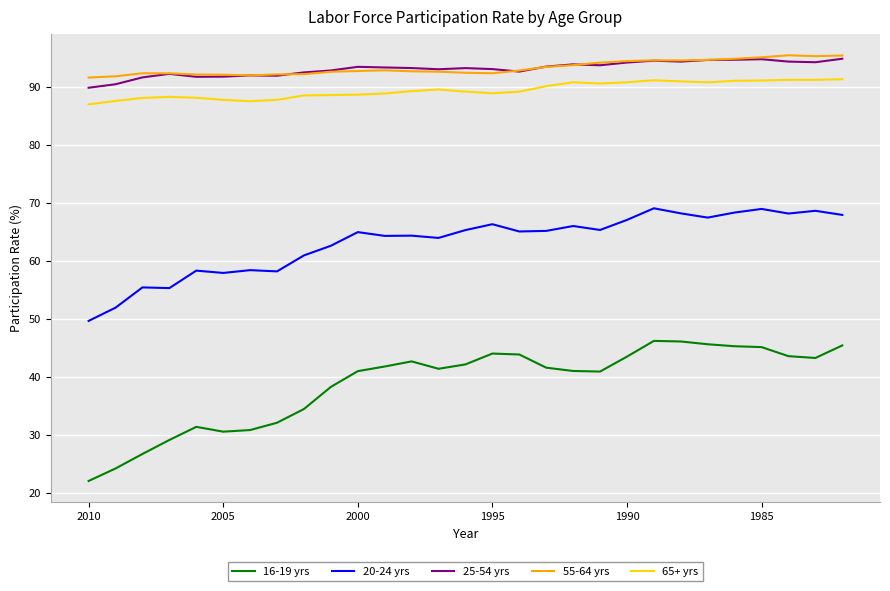

Rank the series by their maximum value, from lowest to highest.

16-19 yrs, 20-24 yrs, 65+ yrs, 25-54 yrs, 55-64 yrs